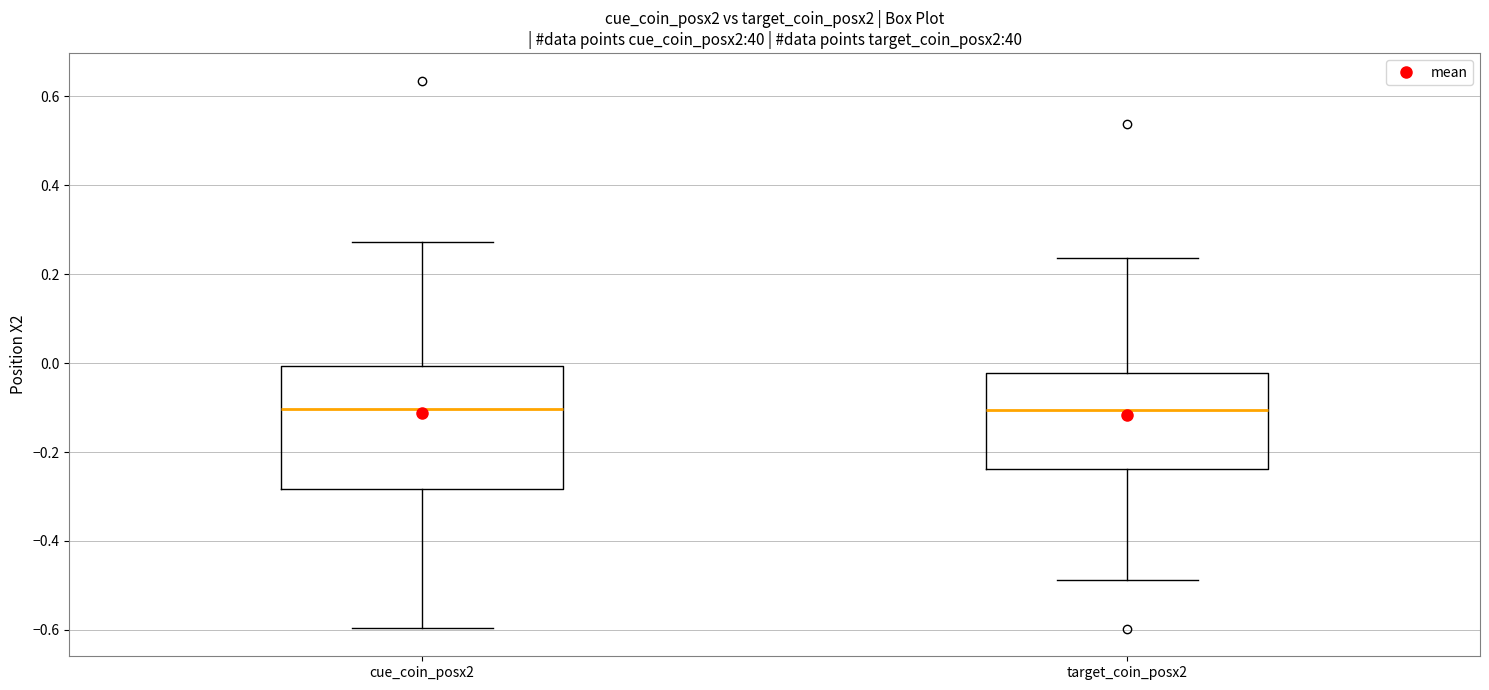

Where does the lower whisker of the box for cue_coin_posx2 end on the y-axis? The values are not printed on the chart, so give them approximately, as read against the axis.

-0.60